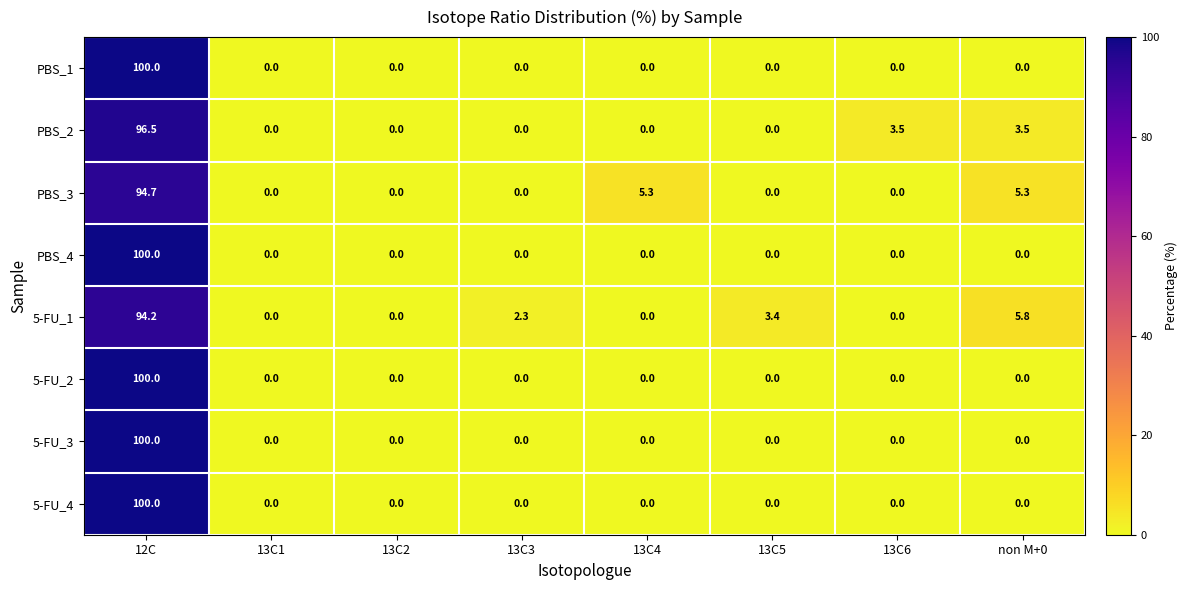

Between 13C1 and 13C4, which series saw the biggest shift?

PBS_3